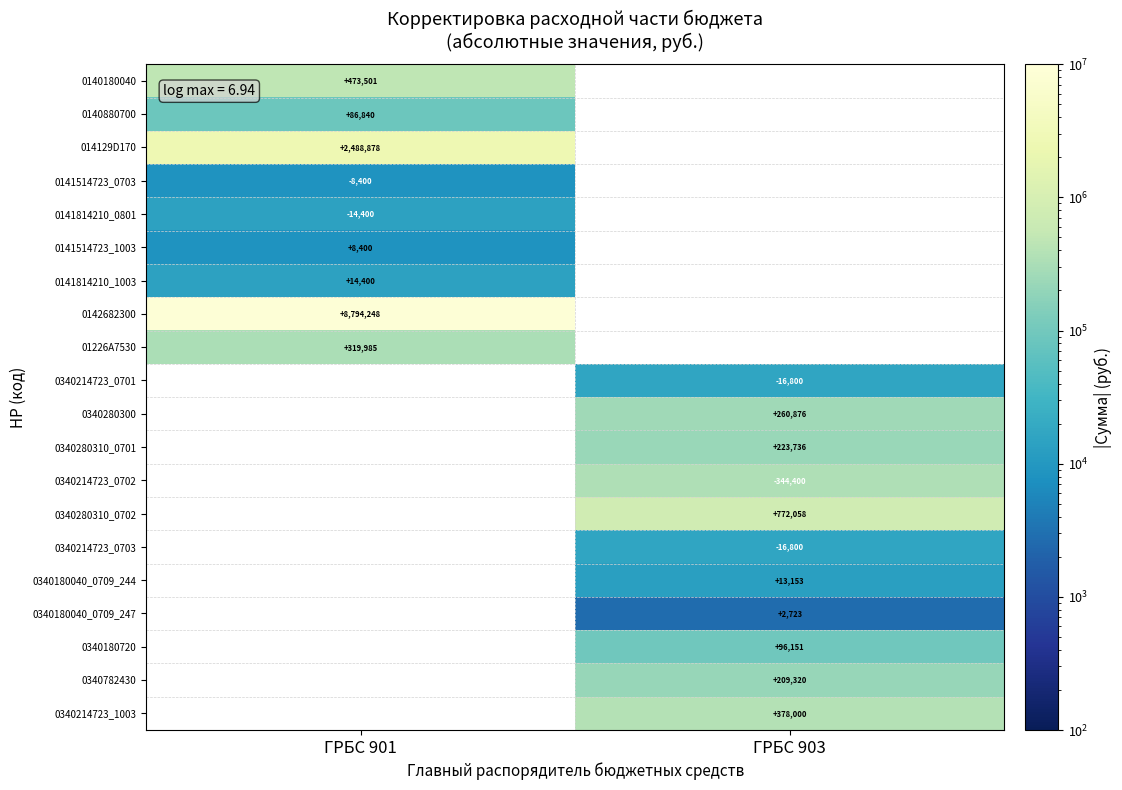

The value of 0340180040_0709_247 at ГРБС 903 is 2723. True or false?

True